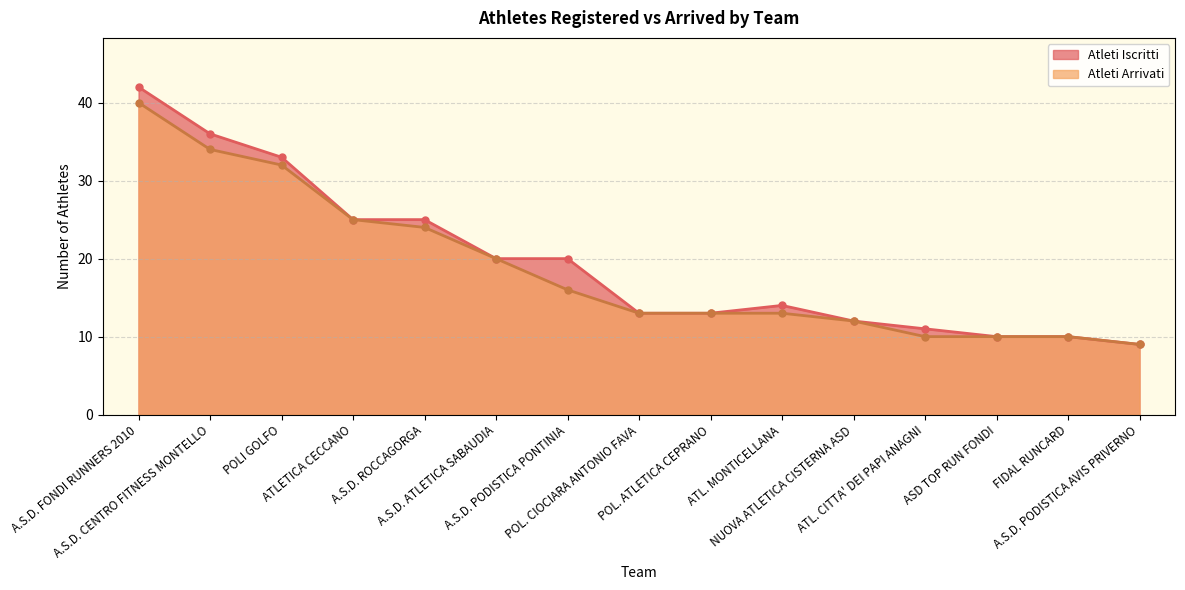

How many lines are shown in the chart?

2